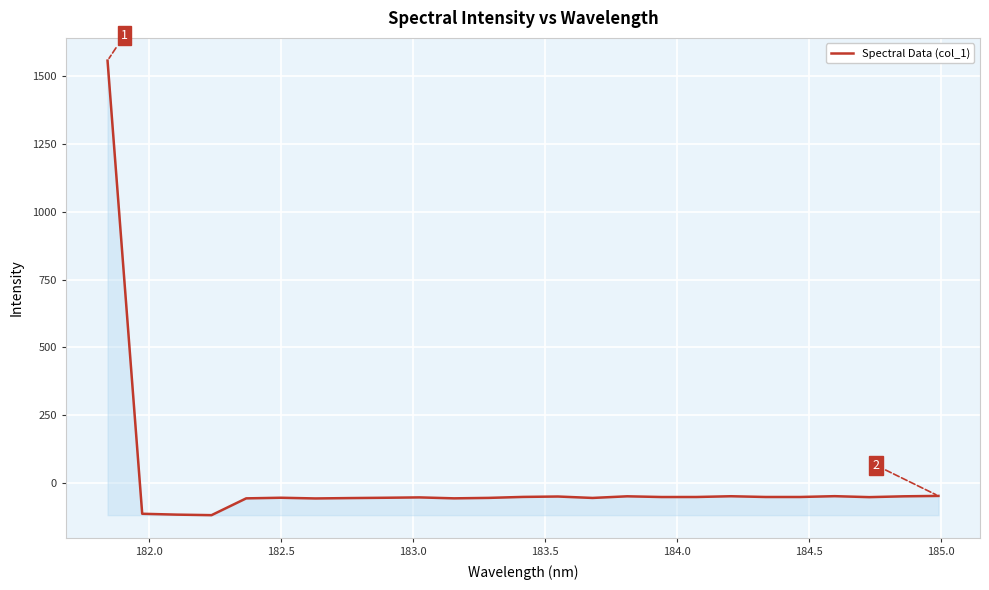

How many values are above zero?

1